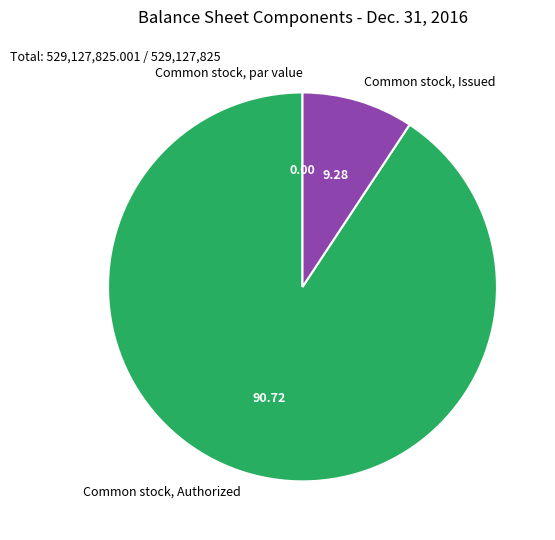

Which slice is the largest?

Common stock, Authorized